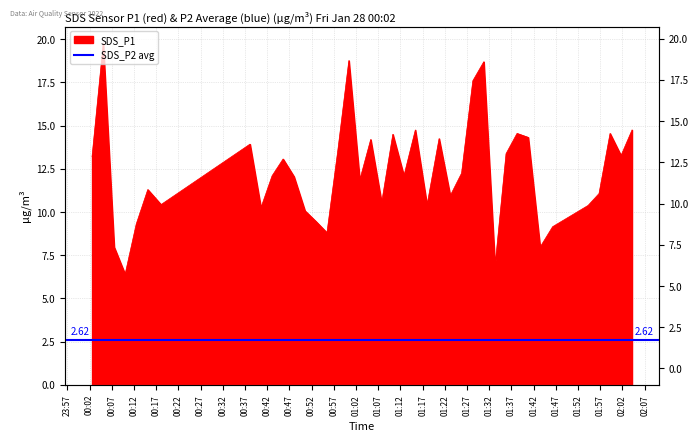

How many interior local valleys (lower than both neighbors) does the data have?

12